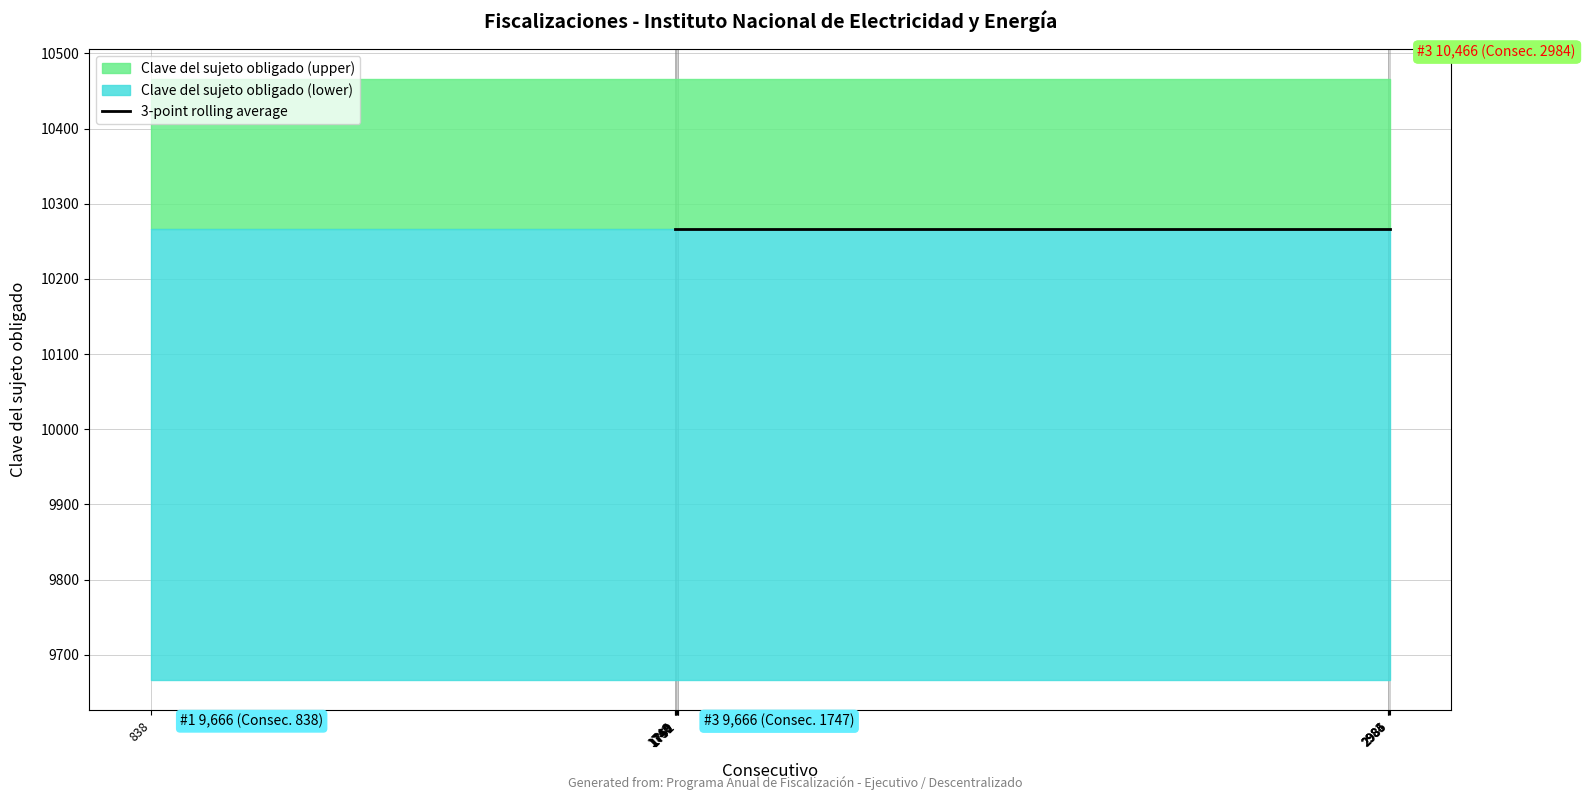

Which category has the highest value across all series?

838